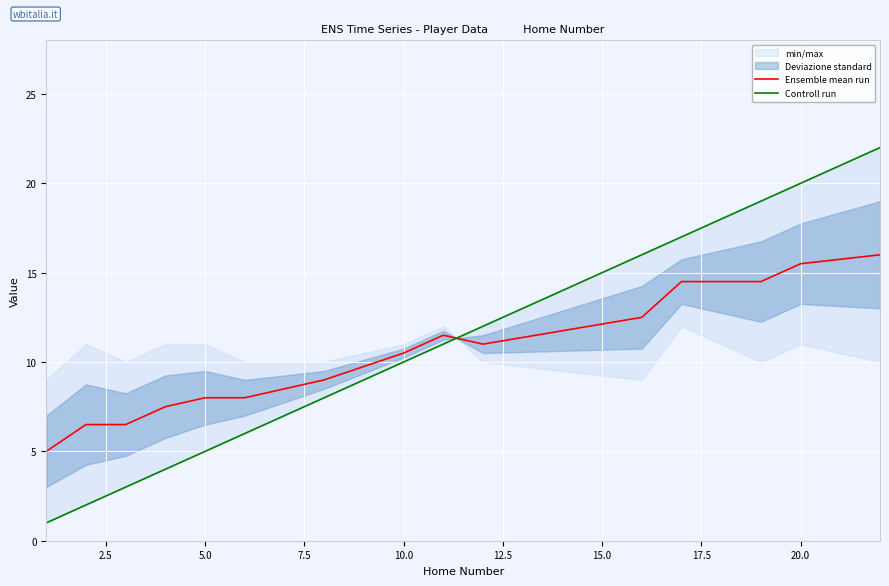

What is the greatest value displayed?

22.0